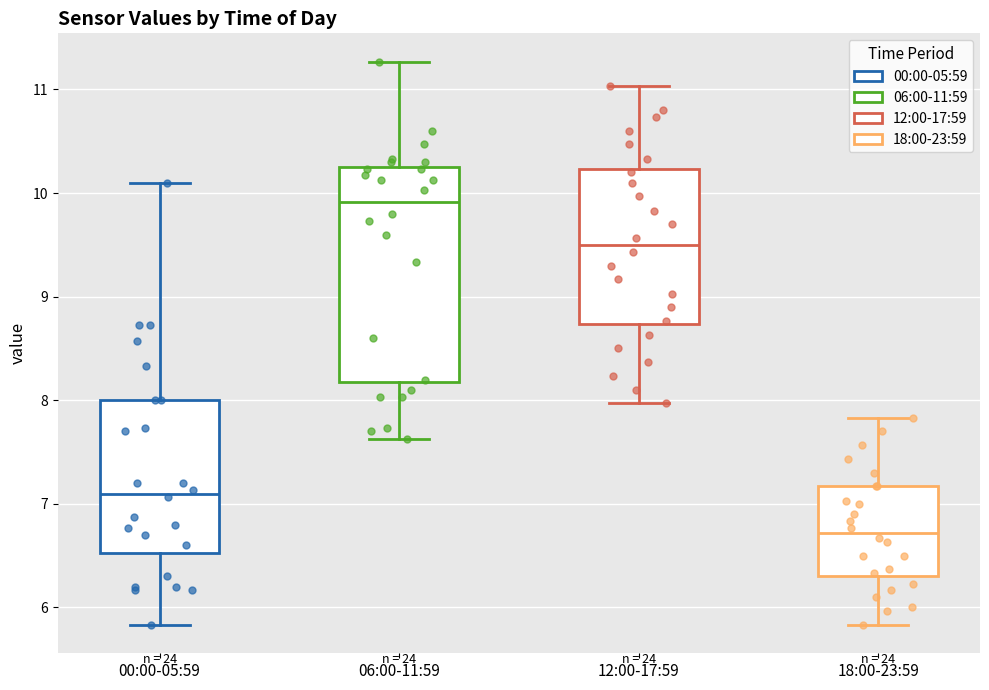

Where does the upper whisker of the box for 00:00-05:59 end on the y-axis? The values are not printed on the chart, so give them approximately, as read against the axis.

10.1